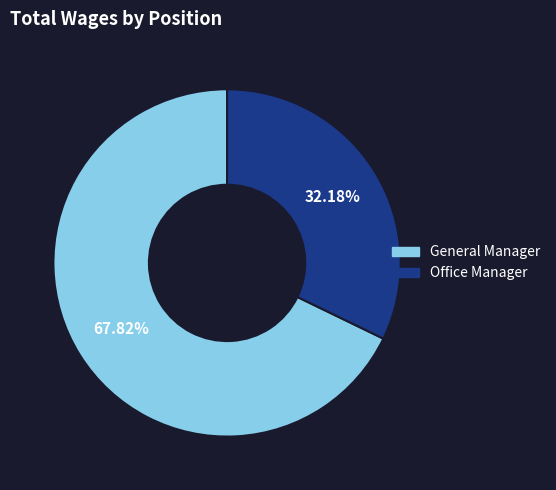

Approximately how many times larger is the value at General Manager compared to Office Manager?

2.1